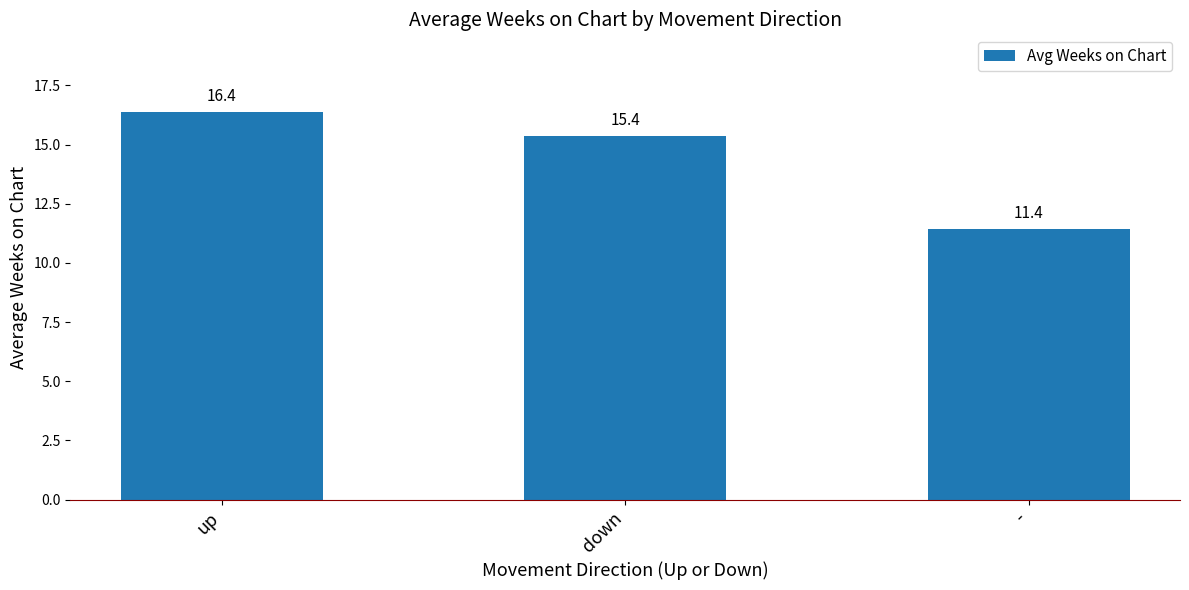

What is the value of the 2nd bar from the left?

15.4